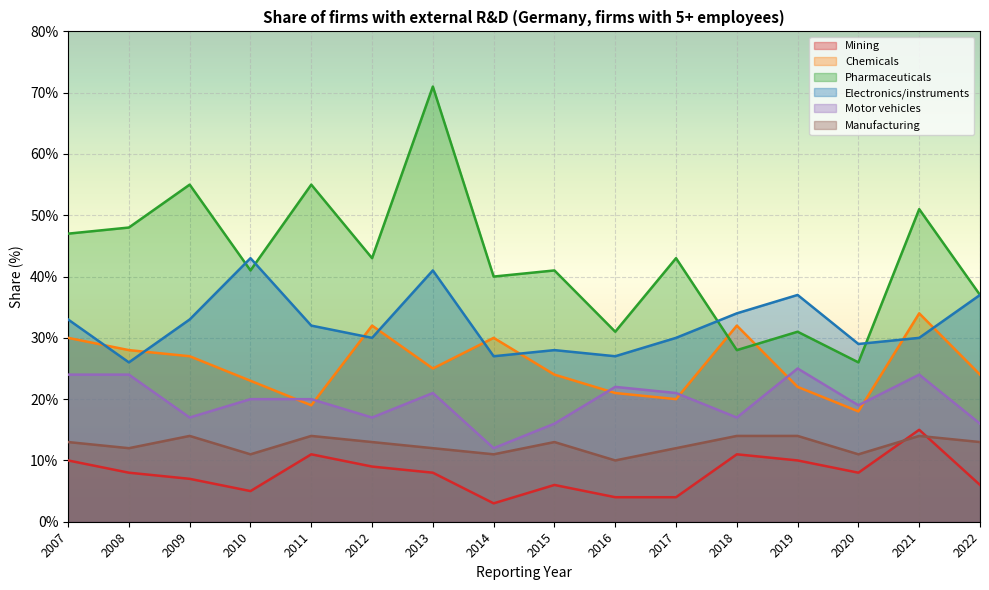

Which label corresponds to the largest value in the chart?

2013